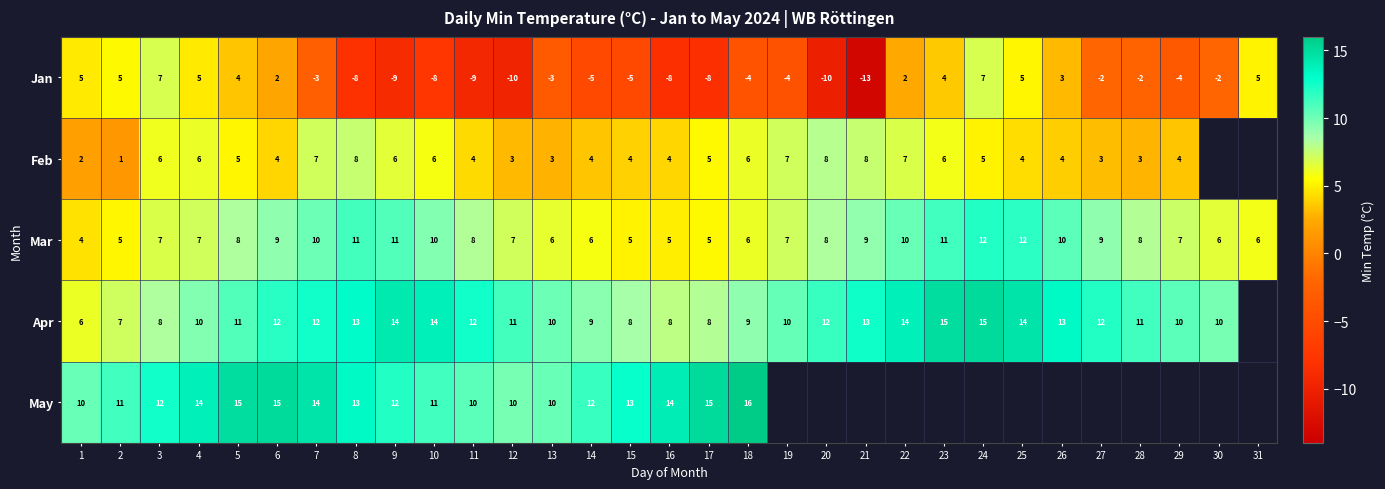

What is the total value across all series at 18?

33.0